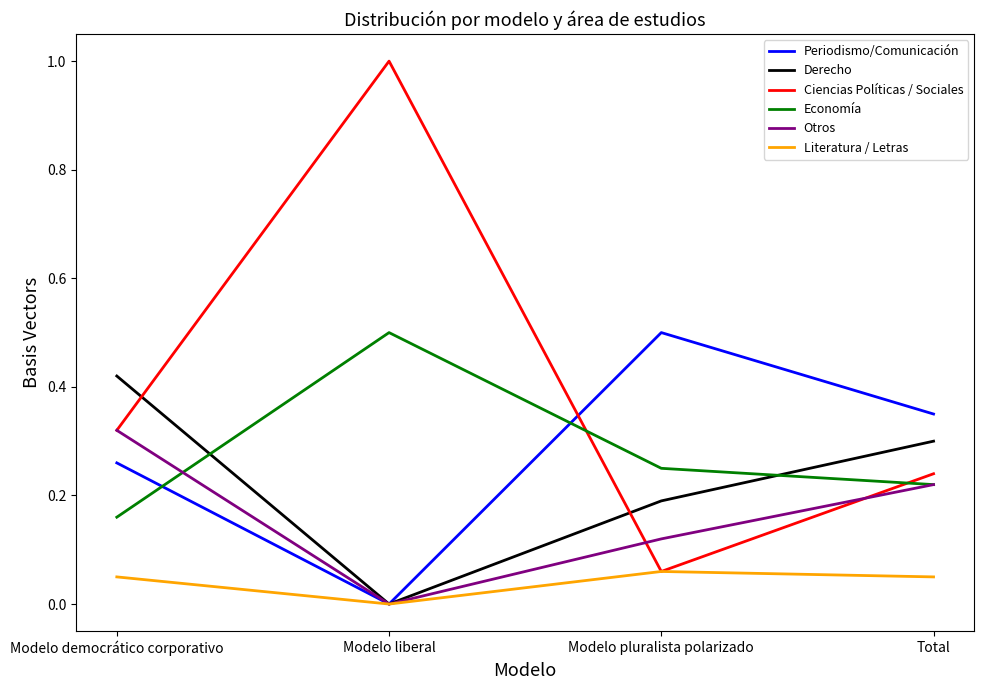

The value of Otros at Total is 0.0. True or false?

False